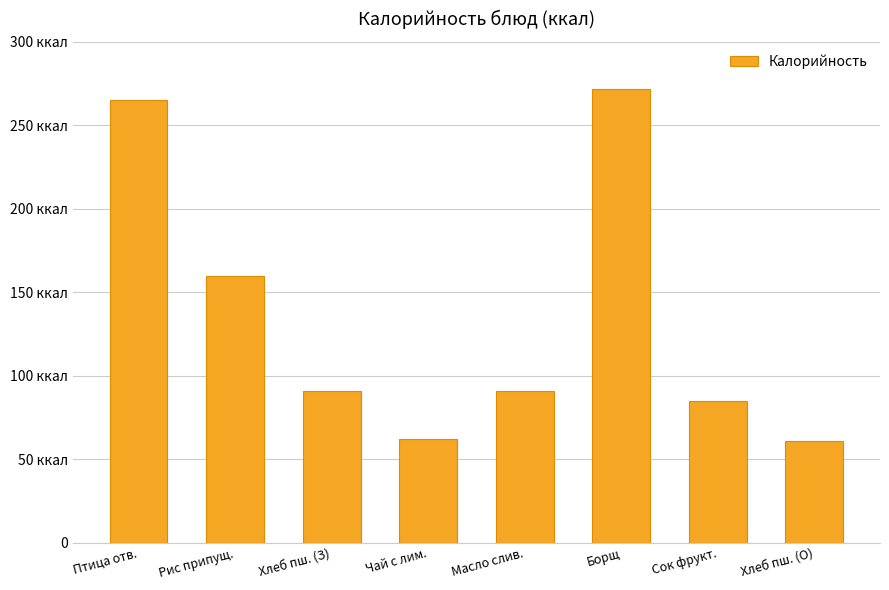

Approximately how many times larger is the value at Масло слив. compared to Хлеб пш. (О)?

1.5